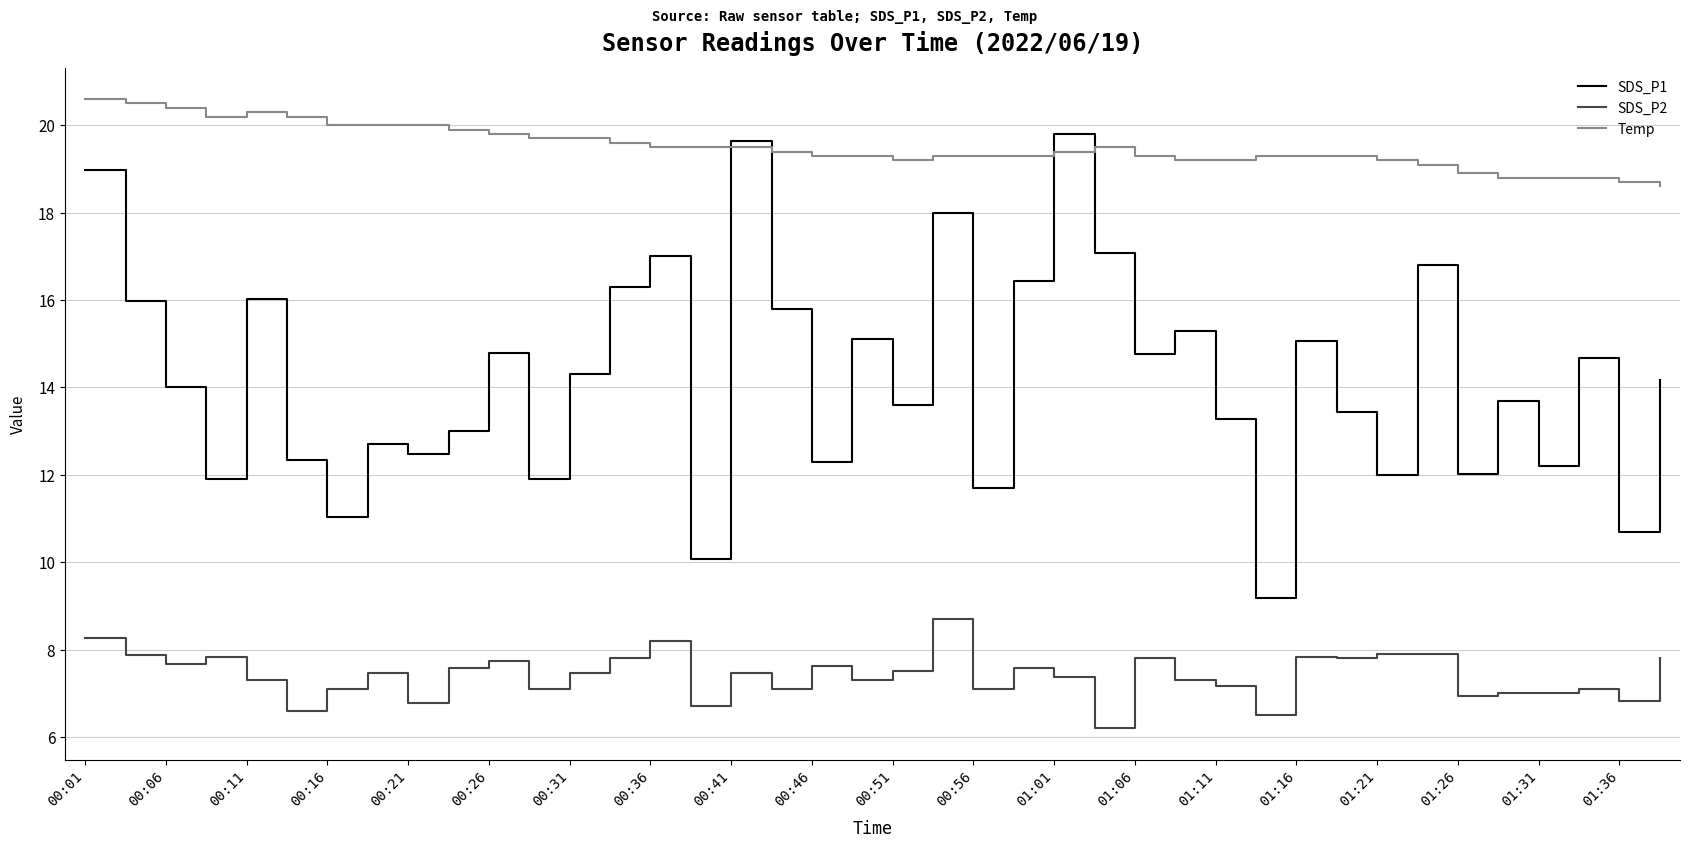

What is the maximum value for SDS_P1?

19.8